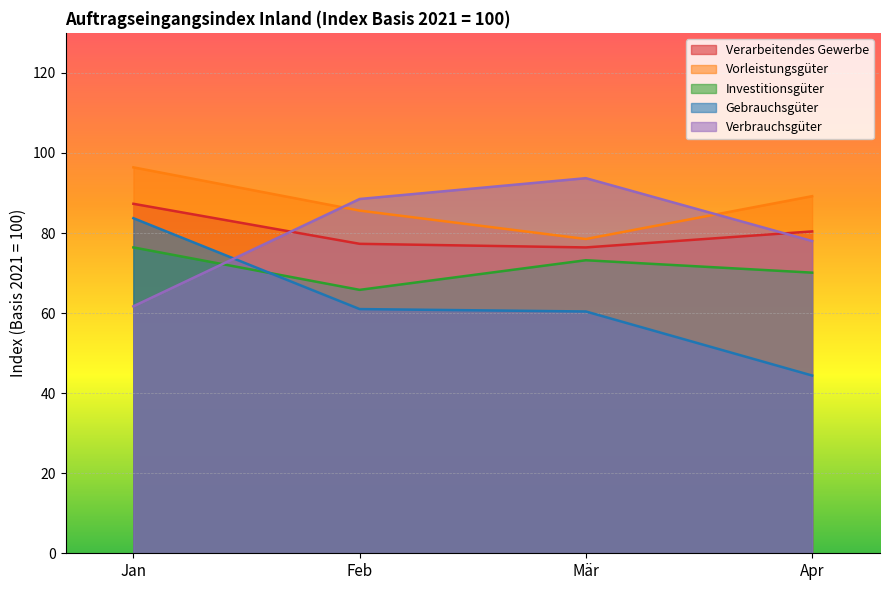

What is the spread (max minus min) of values at Jan?

34.7